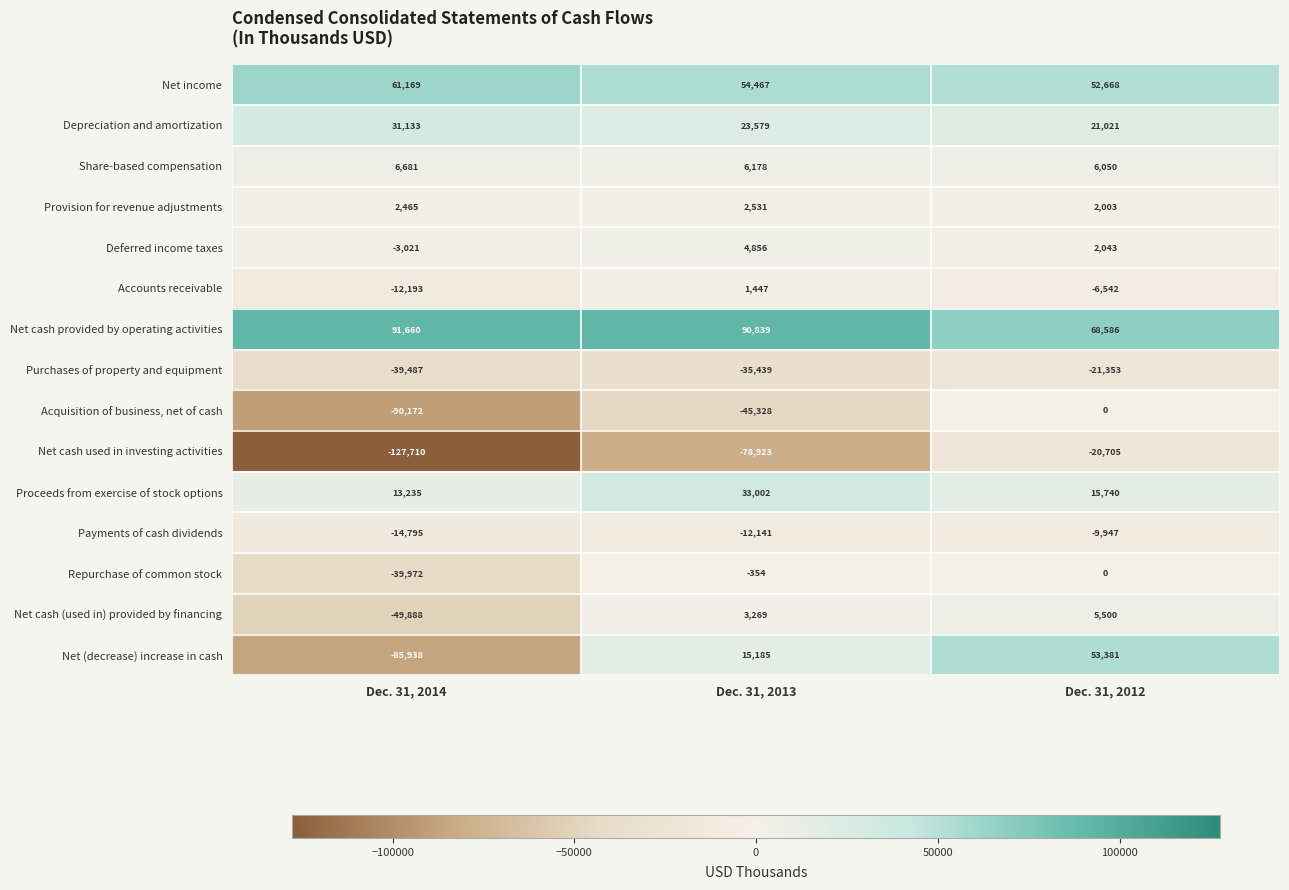

How many Deferred income taxes values are between -3021 and 4856?

3